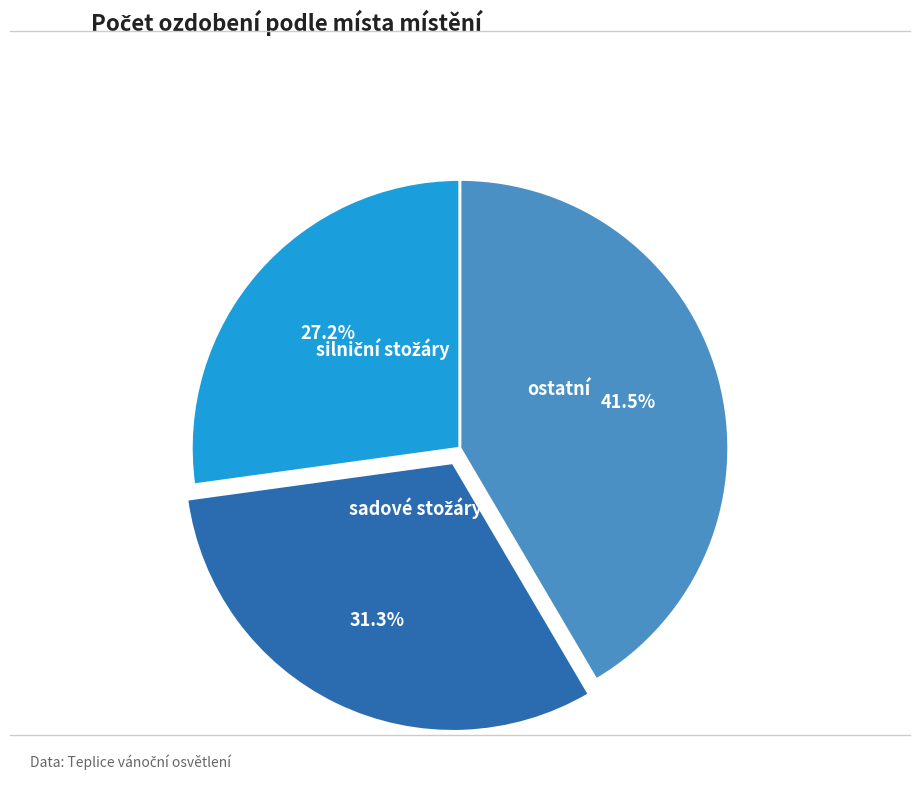

Is there a majority slice in this chart?

No